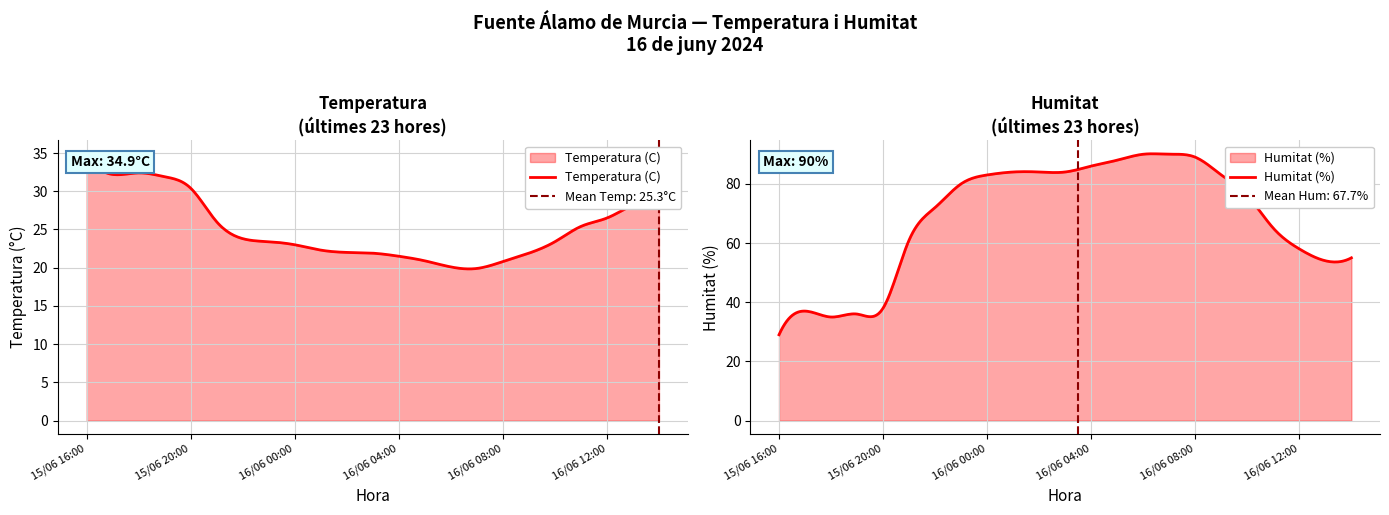

At which label is Temperatura (C) closest to 27?

16/06 12:00